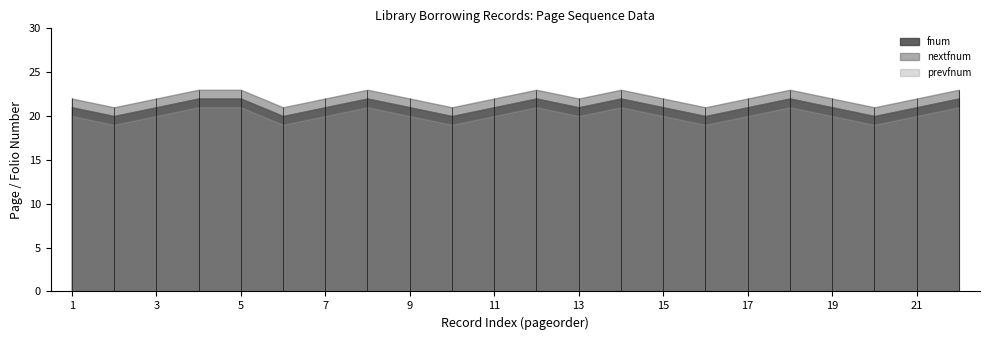

Reading right to left, transcribe all the data shown in this chart.

fnum: 22=22	21=21	20=20	19=21	18=22	17=21	16=20	15=21	14=22	13=21	12=22	11=21	10=20	9=21	8=22	7=21	6=20	5=22	4=22	3=21	2=20	1=21
nextfnum: 22=23	21=22	20=21	19=22	18=23	17=22	16=21	15=22	14=23	13=22	12=23	11=22	10=21	9=22	8=23	7=22	6=21	5=23	4=23	3=22	2=21	1=22
prevfnum: 22=21	21=20	20=19	19=20	18=21	17=20	16=19	15=20	14=21	13=20	12=21	11=20	10=19	9=20	8=21	7=20	6=19	5=21	4=21	3=20	2=19	1=20